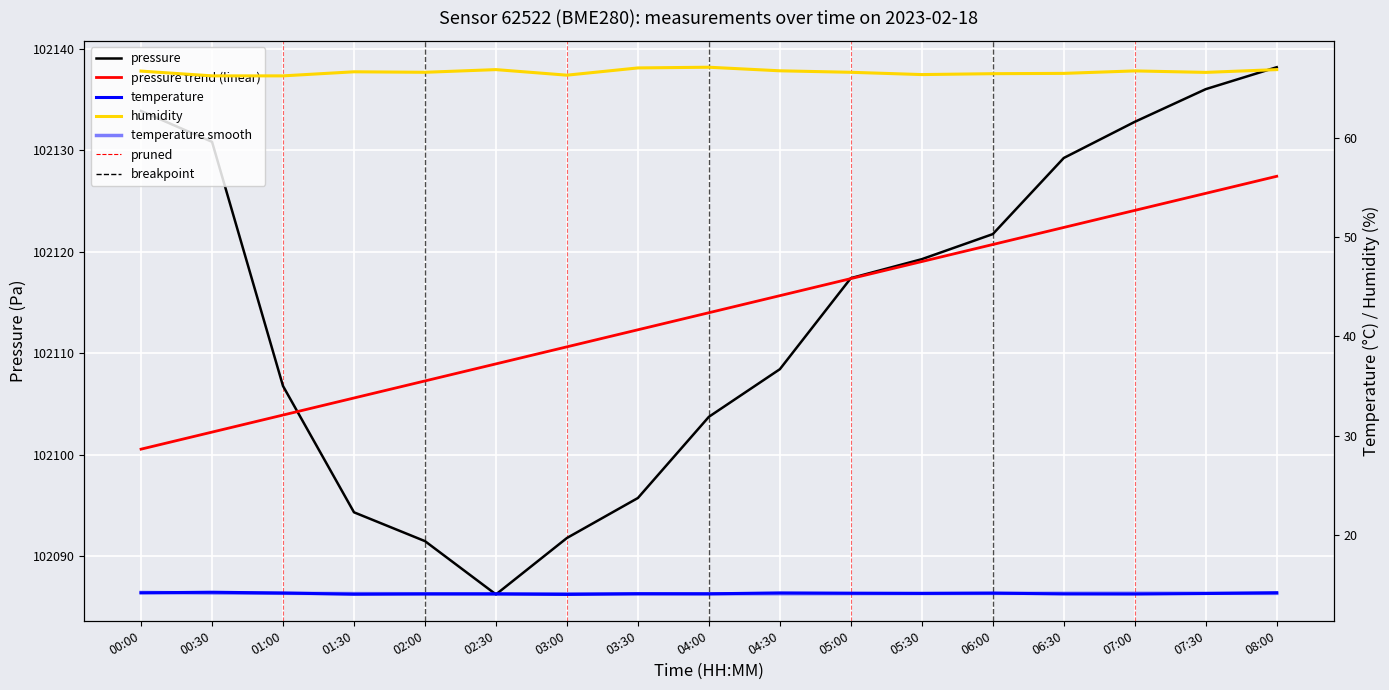

What is the approximate value of humidity at 04:30?

66.7